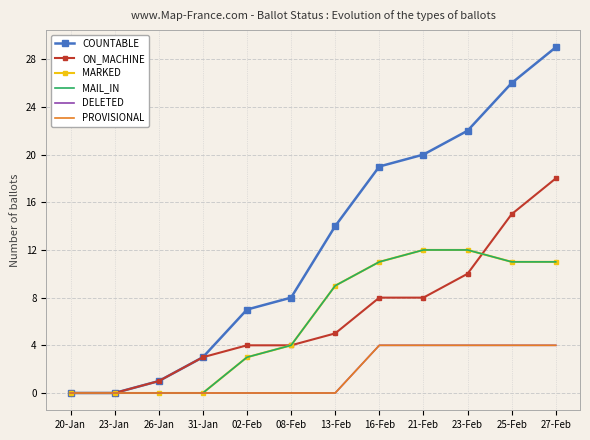

At how many categories does at least one series exceed 28?

1